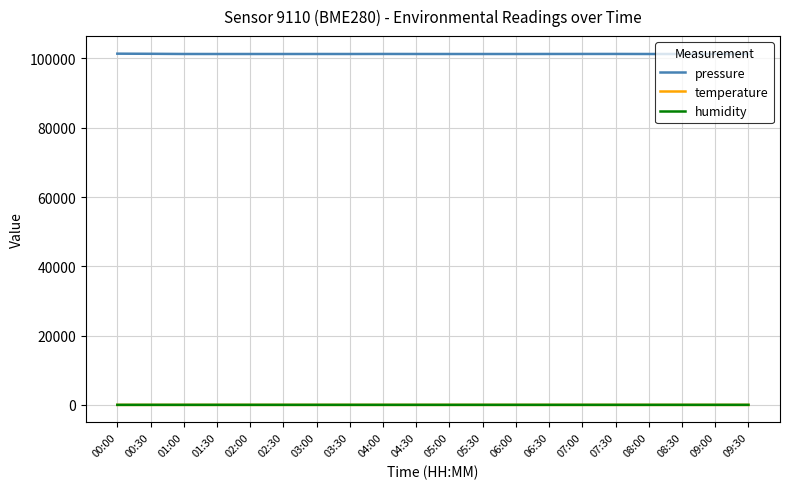

What is the difference between the maximum and second lowest values in the pressure series?

96.9